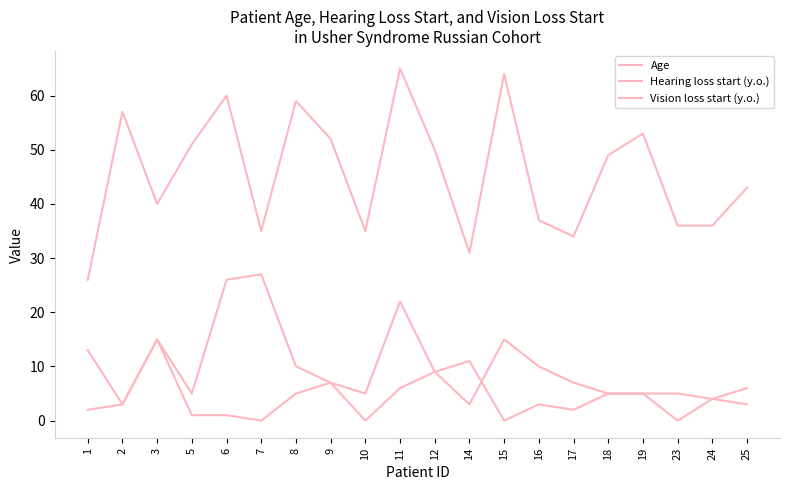

What is the approximate value of Vision loss start (y.o.) at 3?

15